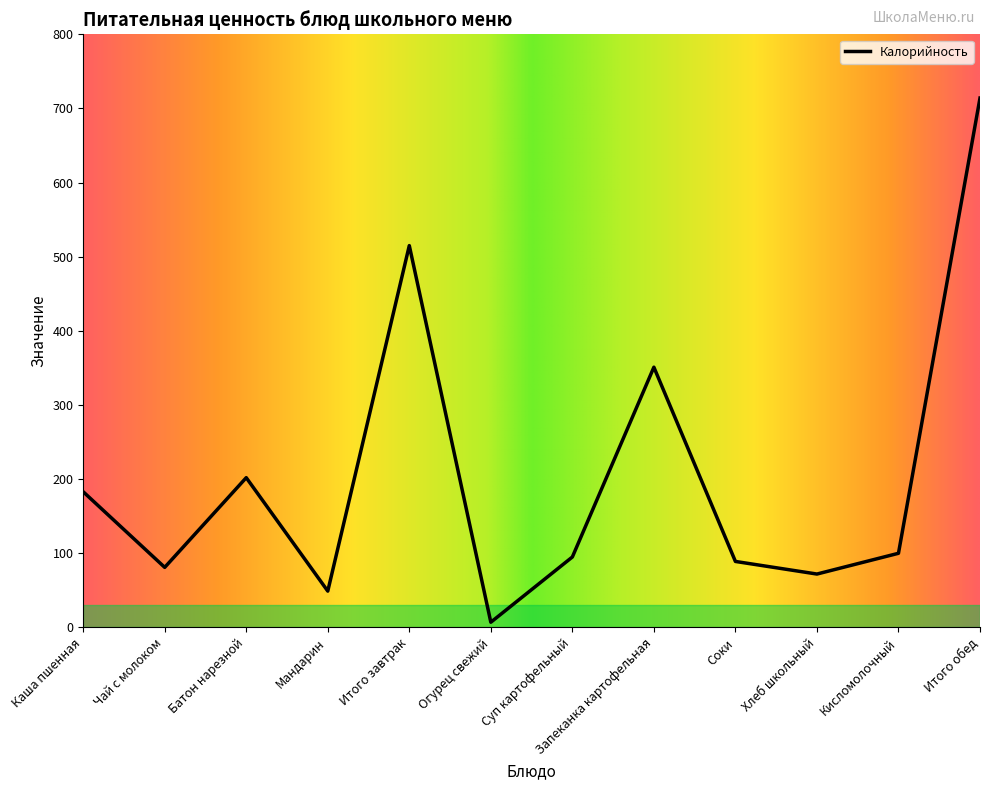

Which has a higher value, Итого обед or Кисломолочный?

Итого обед